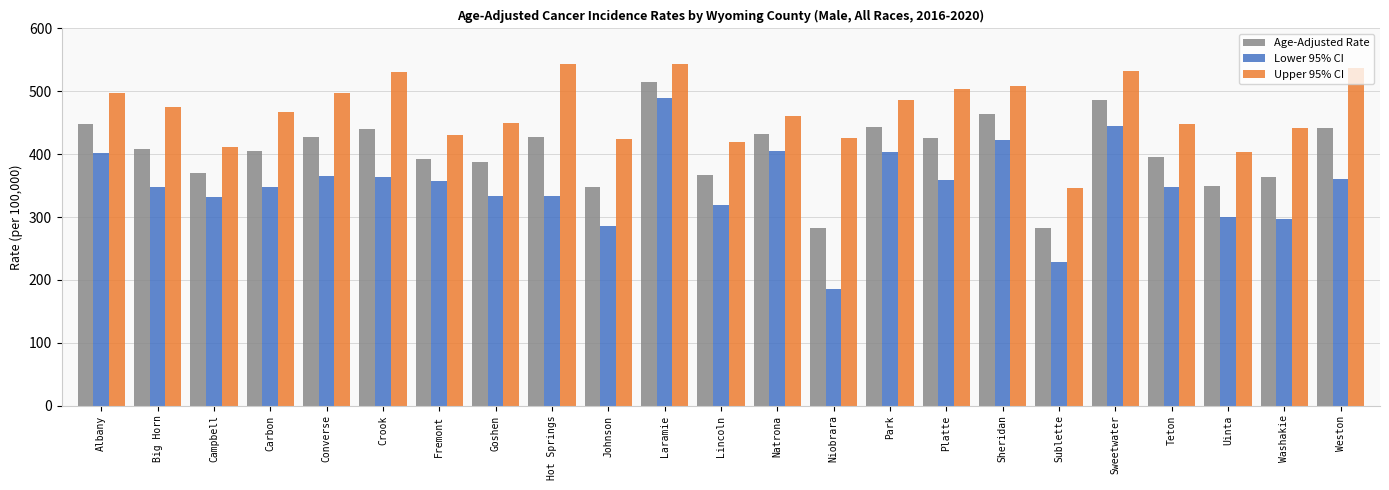

Rank the series by their maximum value, from lowest to highest.

Lower 95% CI, Age-Adjusted Rate, Upper 95% CI